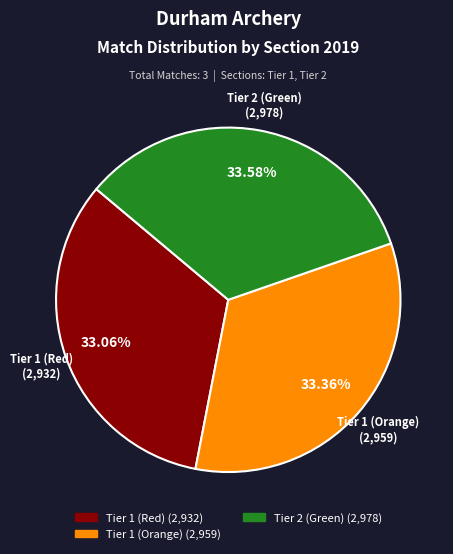

Is there any slice that represents more than half of the pie?

No